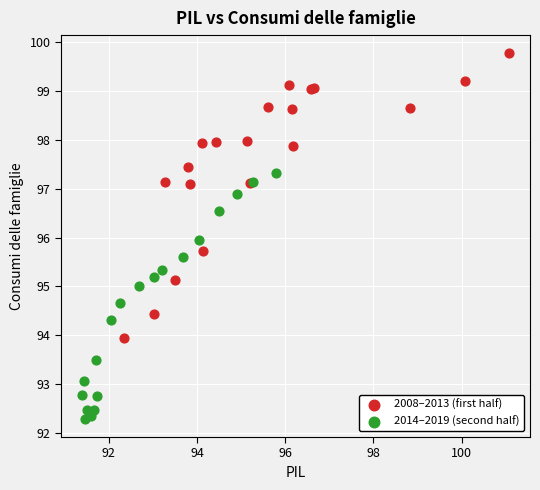

Which series contains the lowest Y value?

2014–2019 (second half)